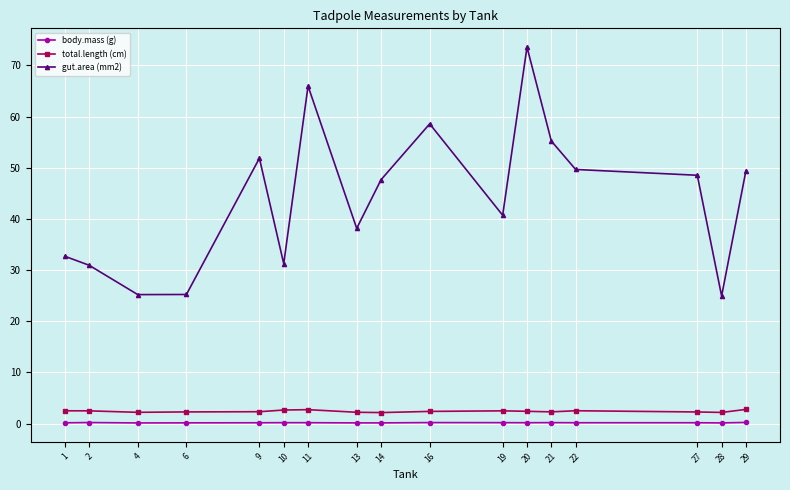

What is the difference between the body.mass (g) values at 2 and 1?

0.1